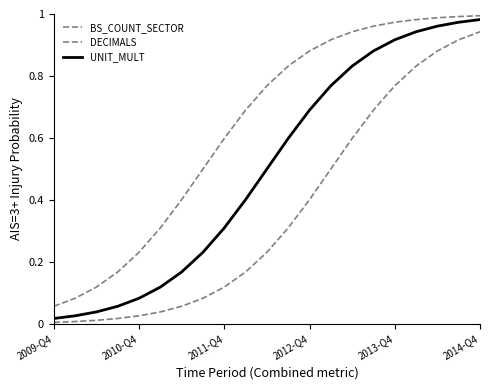

What is the difference between the maximum and second lowest values in the BS_COUNT_SECTOR series?

0.9